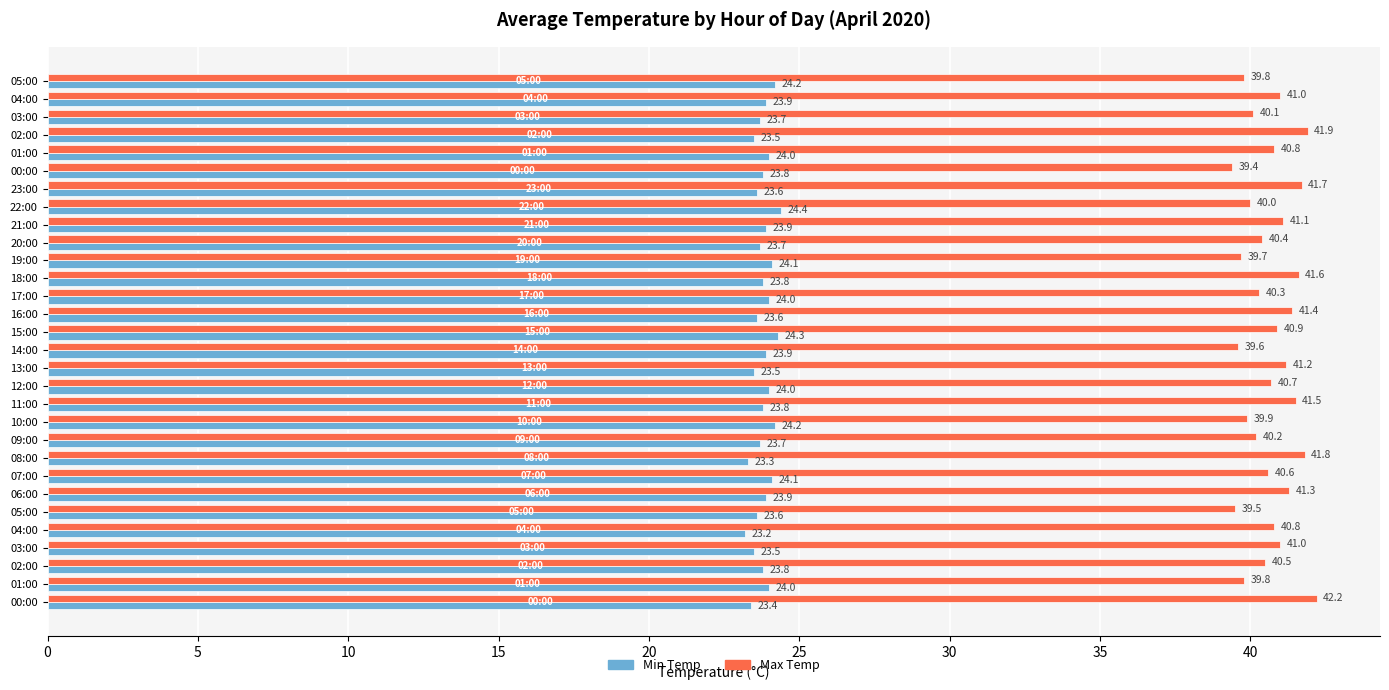

What are all the series names shown in the legend?

Min Temp, Max Temp